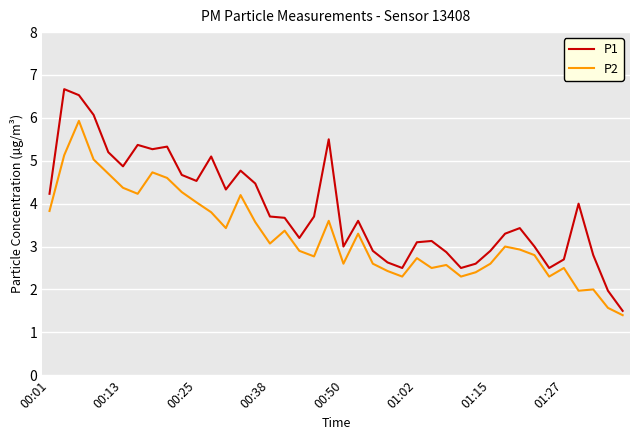

True or false: P2 and P1 cross at least once.

False